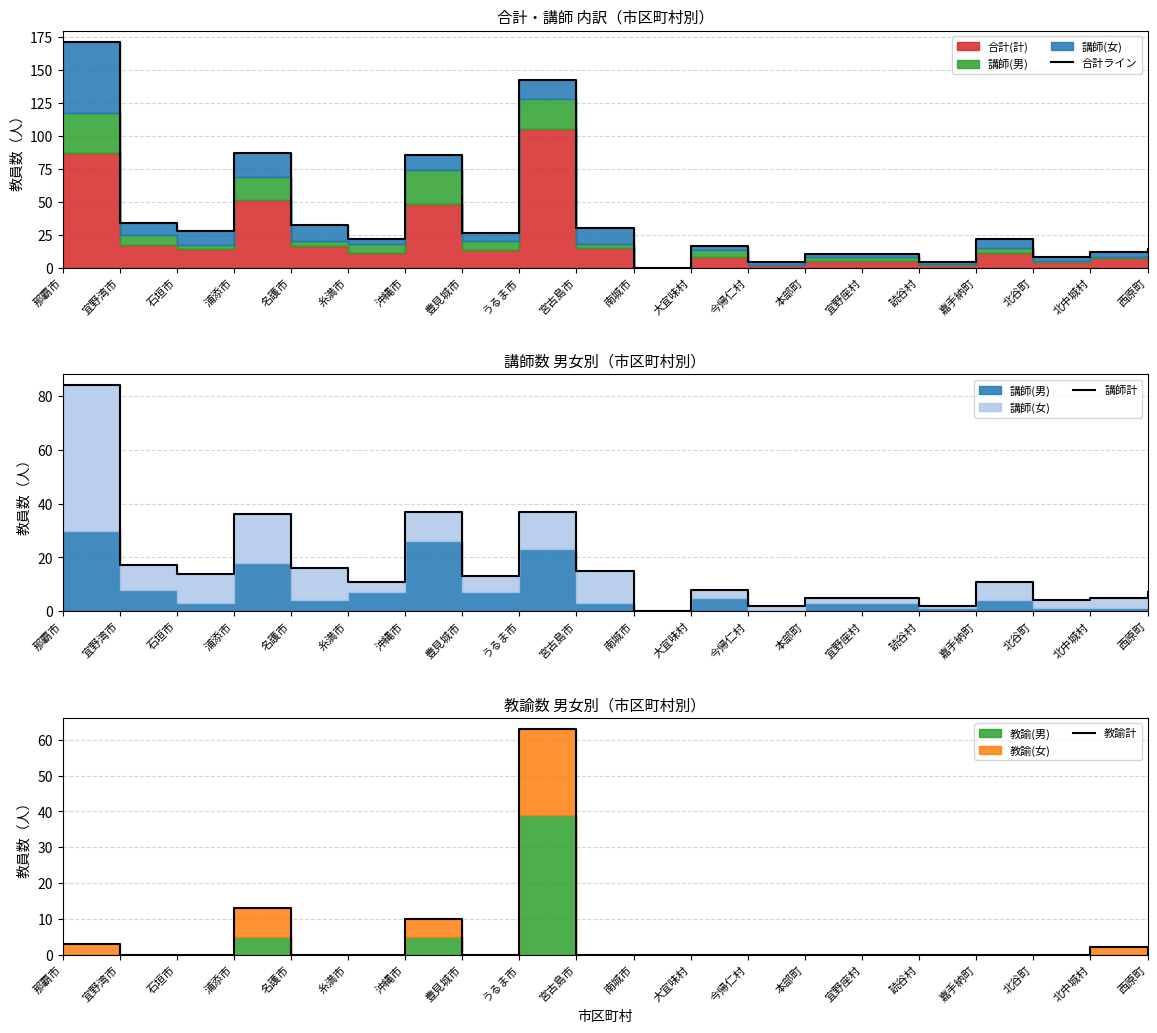

Is it true that 合計ライン equals 22 at 糸満市?

True